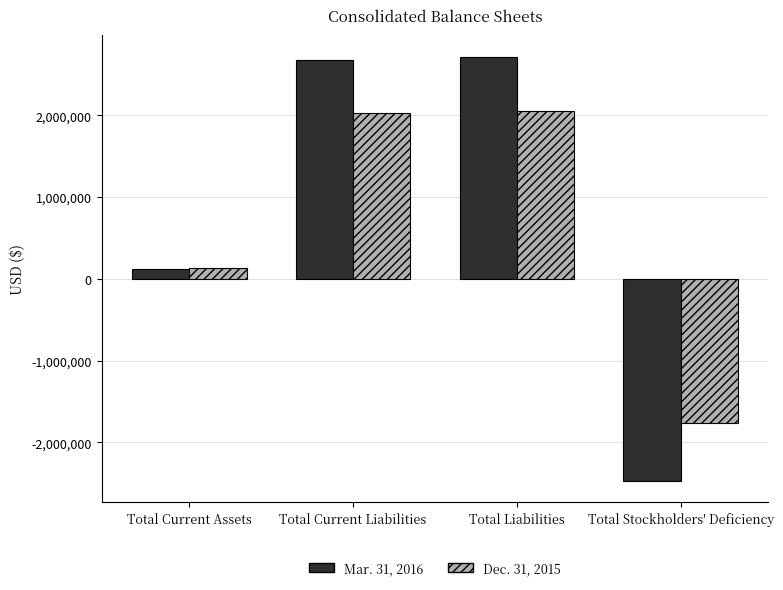

Reading left to right, list all the values displayed in this chart.

Mar. 31, 2016: Total Current Assets=124415	Total Current Liabilities=2676284	Total Liabilities=2717982	Total Stockholders' Deficiency=-2473782
Dec. 31, 2015: Total Current Assets=137257	Total Current Liabilities=2029819	Total Liabilities=2054370	Total Stockholders' Deficiency=-1760935